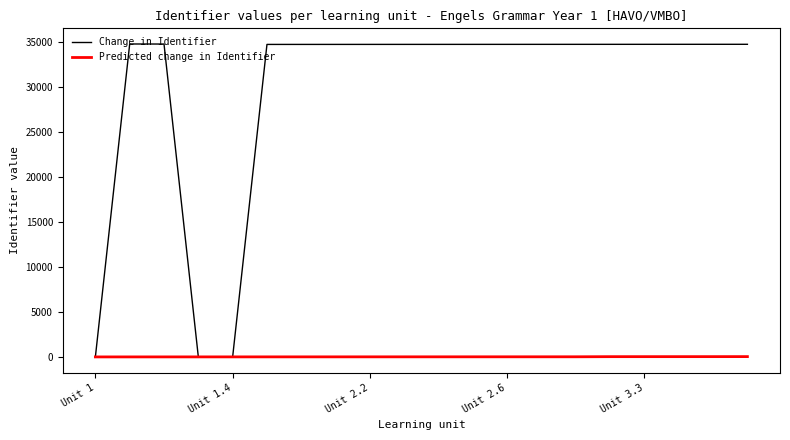

What is the average value of the Change in Identifier series?

29489